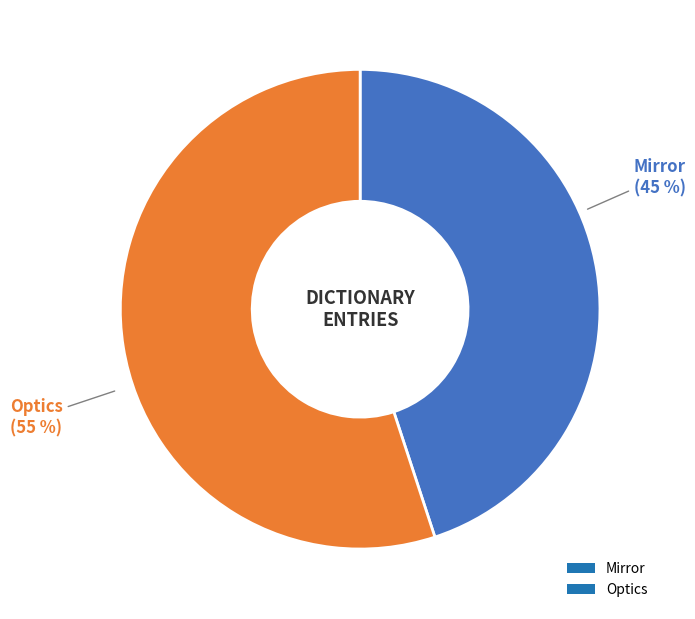

The Optics slice represents 48% of the pie. True or false?

False